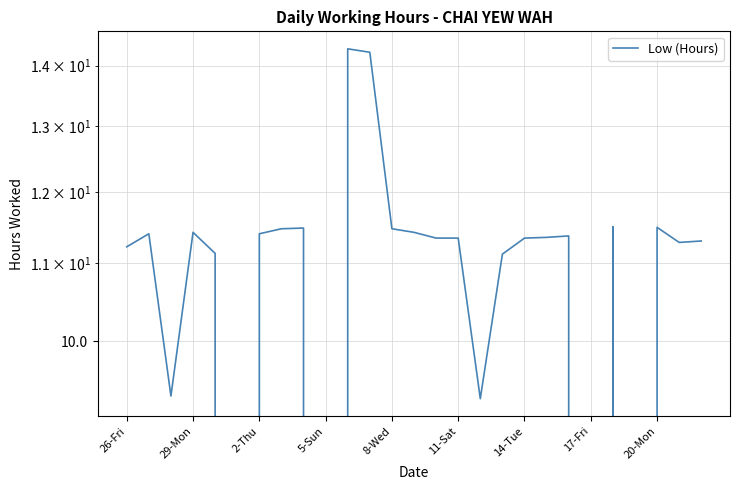

Count the number of categories in the chart.

27